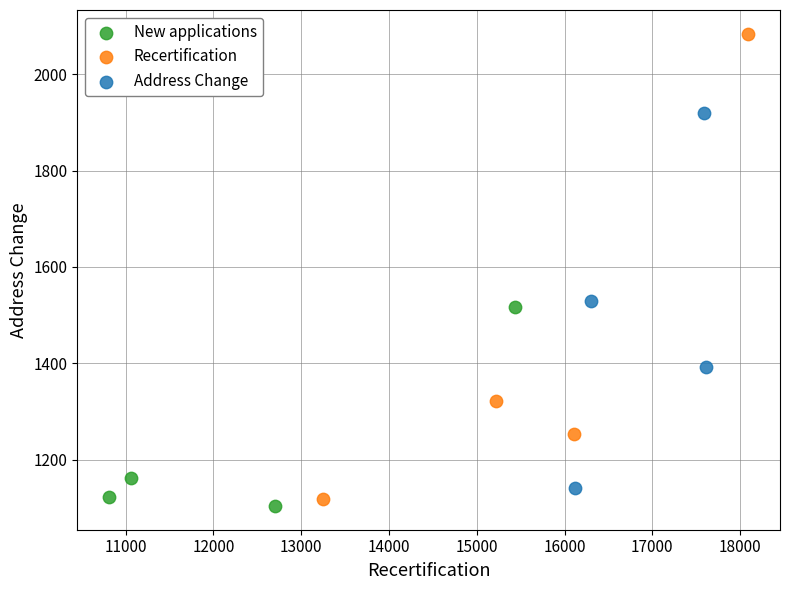

Which series contains the highest Y value?

Recertification